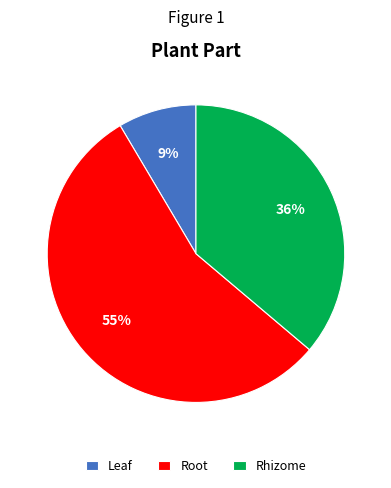

Which category accounts for the majority?

Root